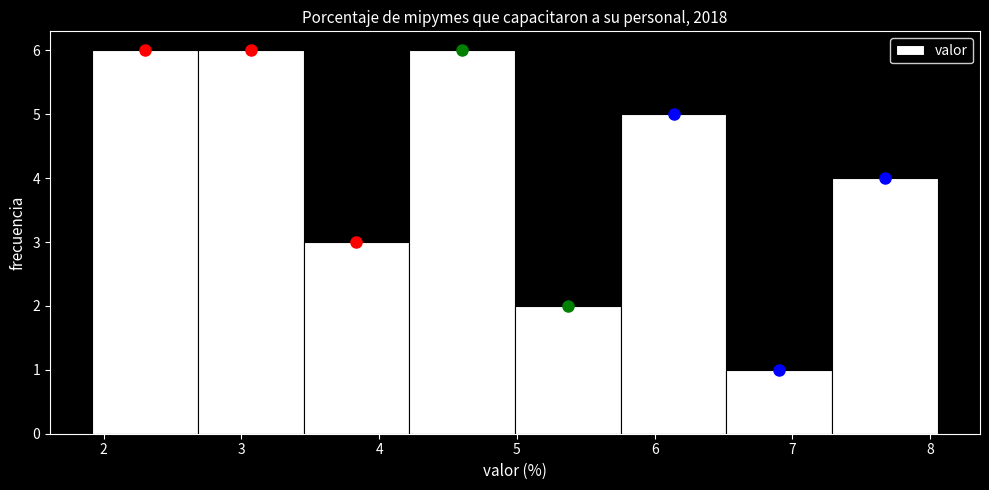

Reading left to right, list every bar in this chart as the range it spans on the x-axis followed by its height. Neither the bar edges nor the heights are printed on the chart, so give them approximately, as read against the axes.

1.9 to 2.7: 6
2.7 to 3.5: 6
3.5 to 4.2: 3
4.2 to 5.0: 6
5.0 to 5.8: 2
5.8 to 6.5: 5
6.5 to 7.3: 1
7.3 to 8.1: 4